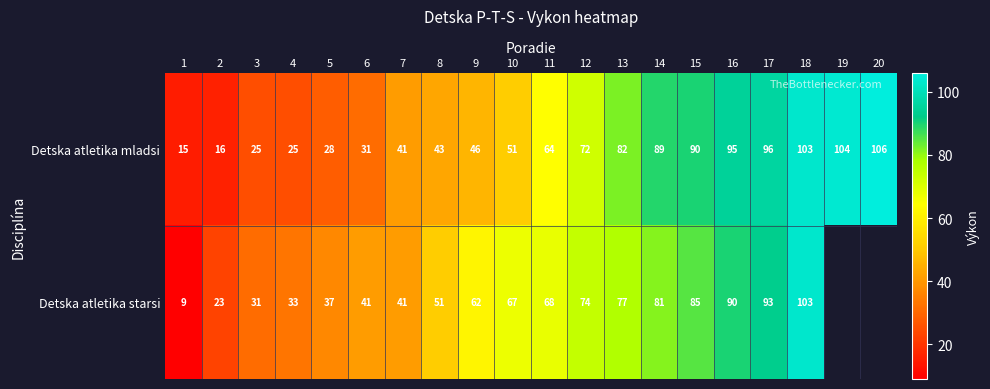

True or false: Detska atletika mladsi has a value of 46 at 9.

True